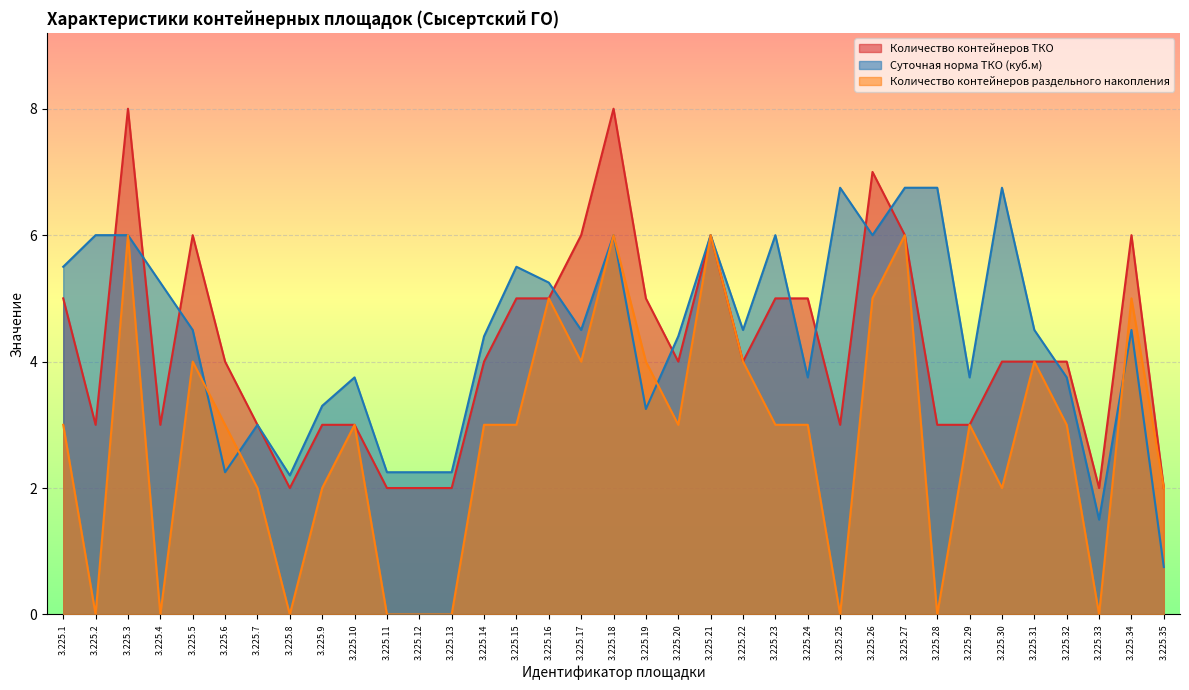

What is the maximum value shown in the chart?

8.0